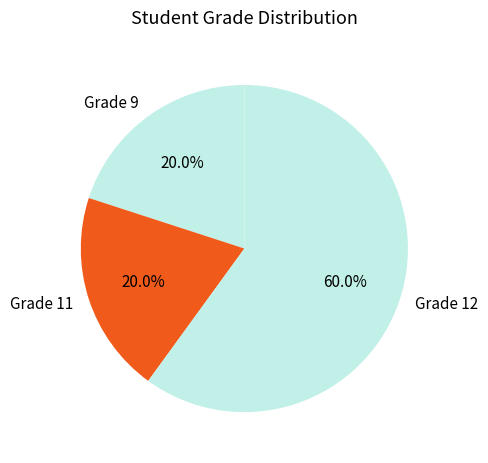

What is the largest slice in the pie chart?

Grade 12